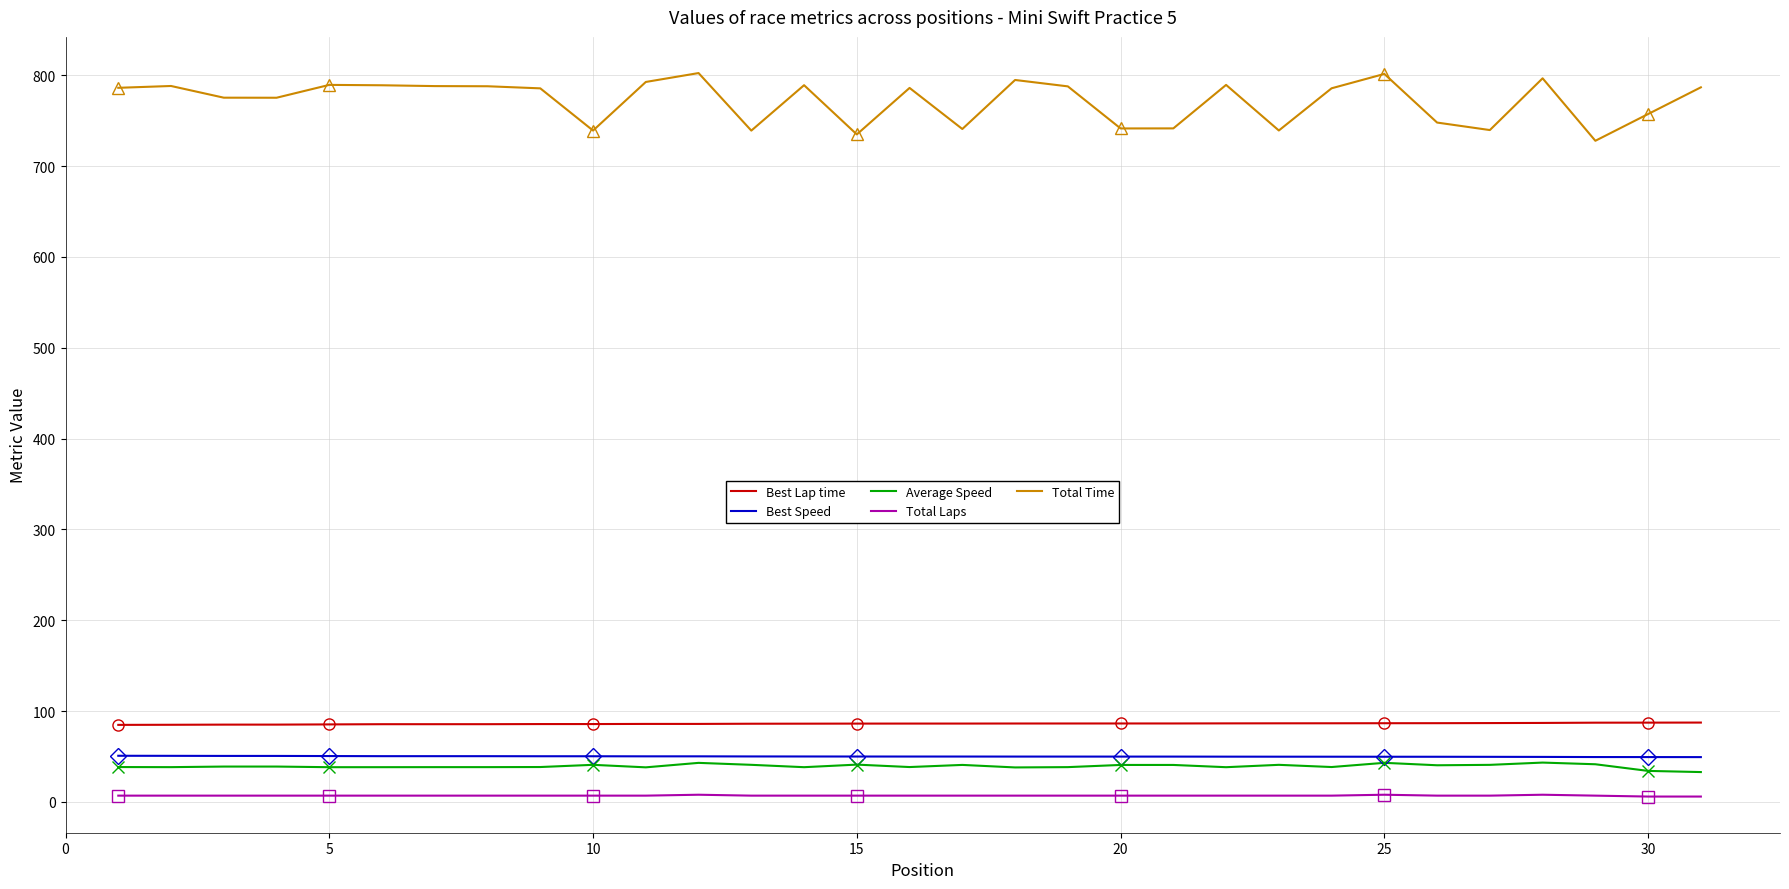

What is the minimum value for Average Speed?

32.9